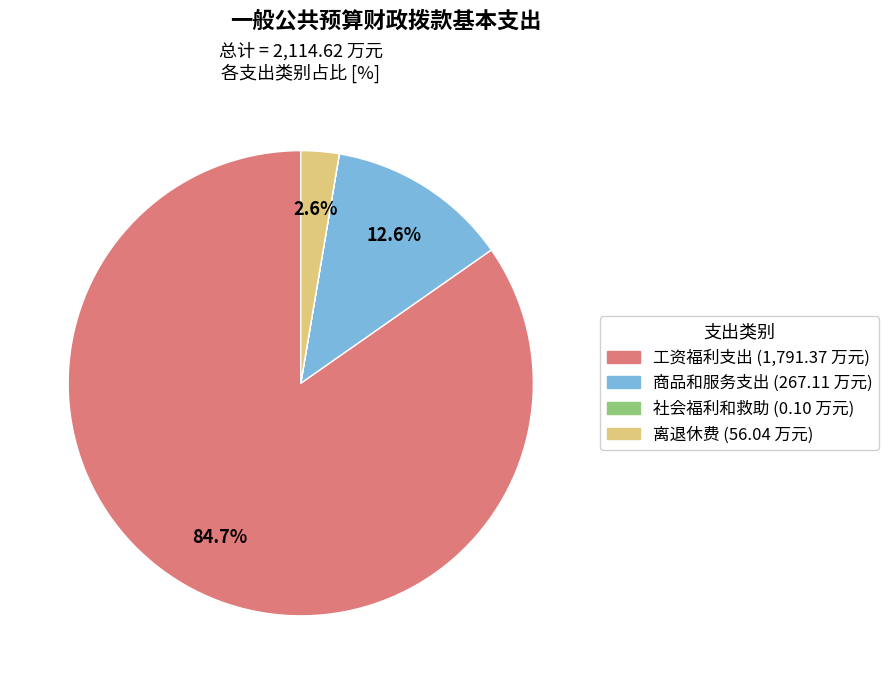

Is there any slice that represents more than half of the pie?

Yes